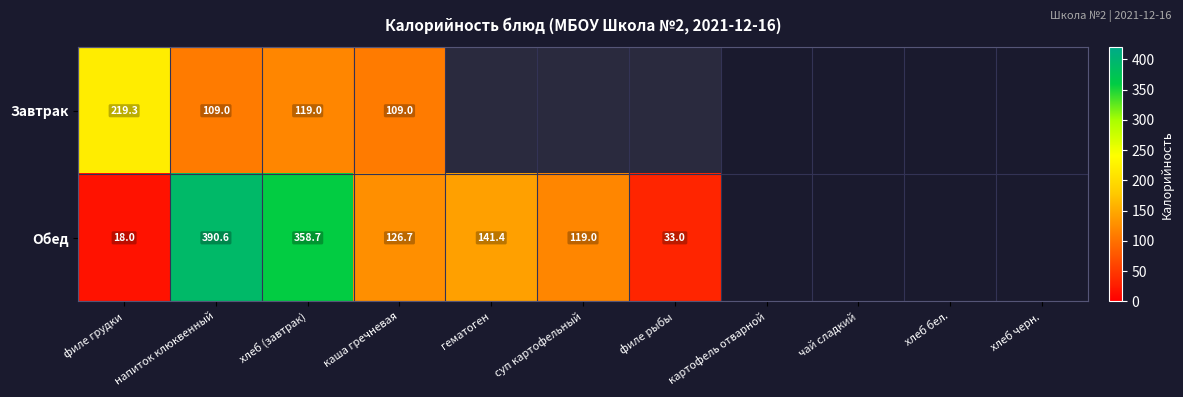

What is the maximum value shown in the chart?

390.6